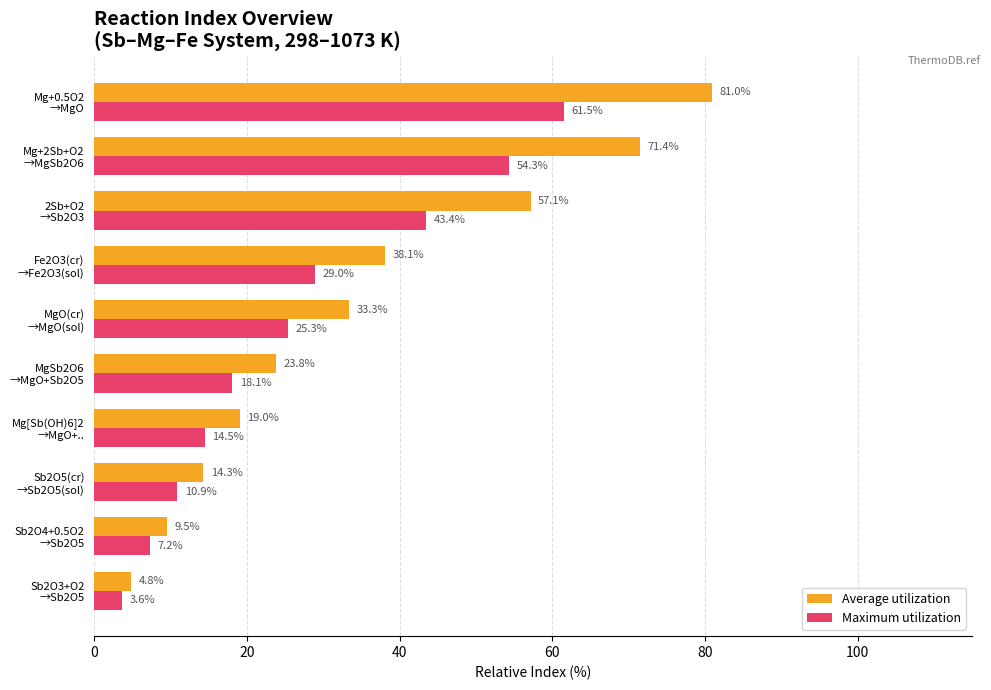

What are all the series names shown in the legend?

Average utilization, Maximum utilization